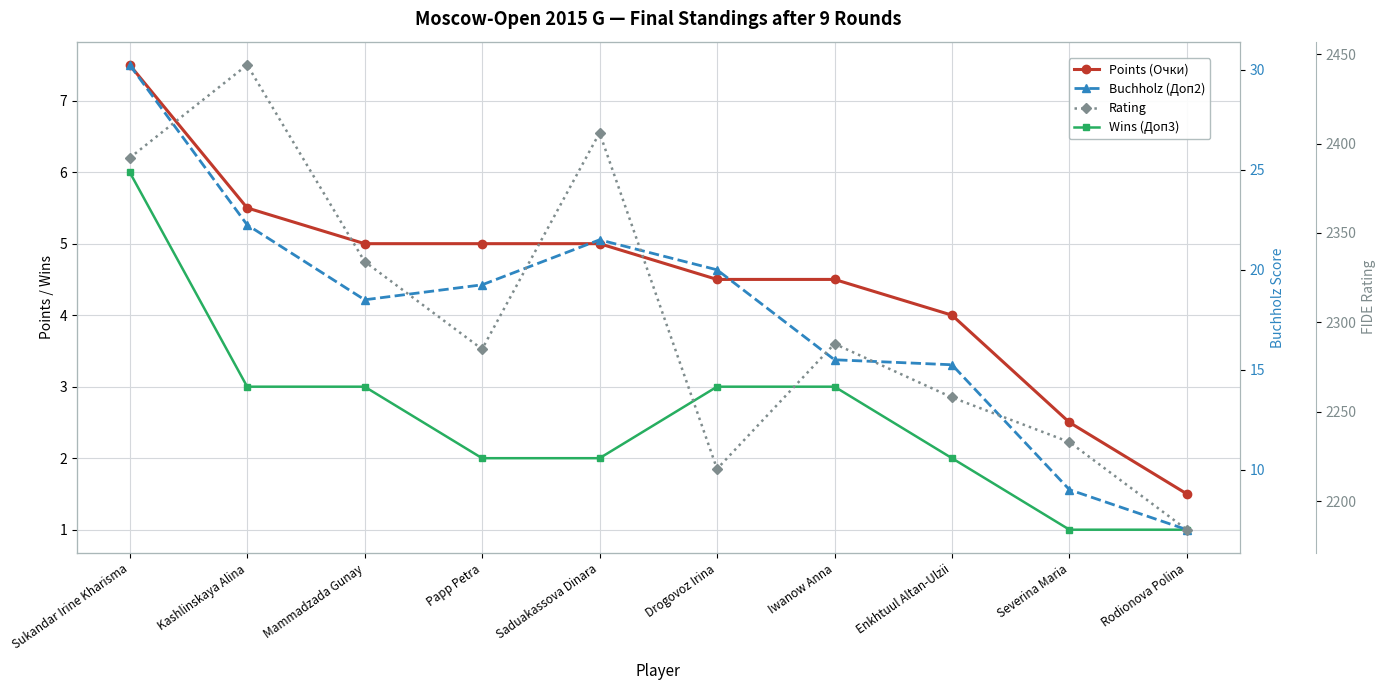

True or false: Wins (Доп3) has a value of 1.3 at Drogovoz Irina.

False